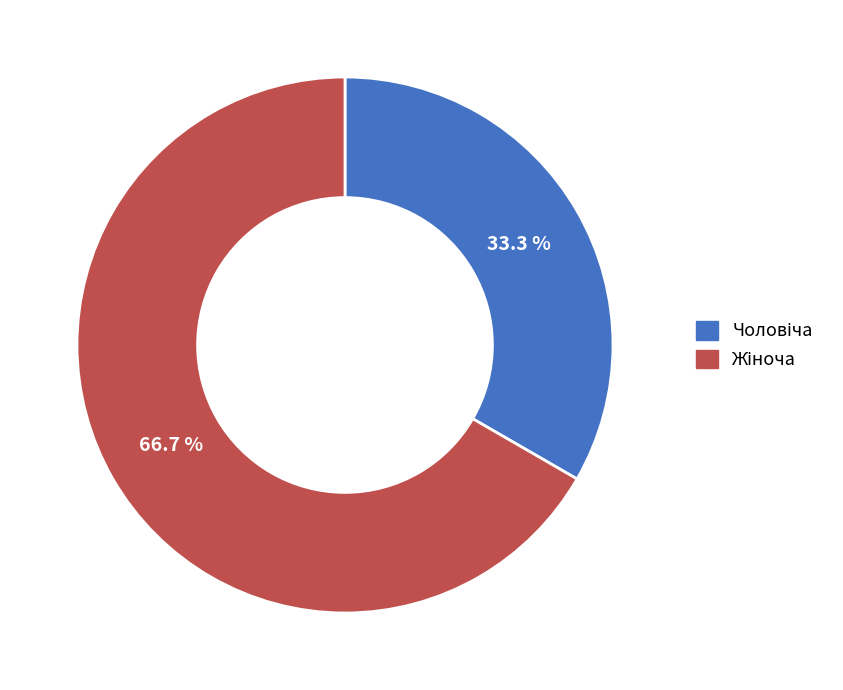

Is there any slice that represents more than half of the pie?

Yes